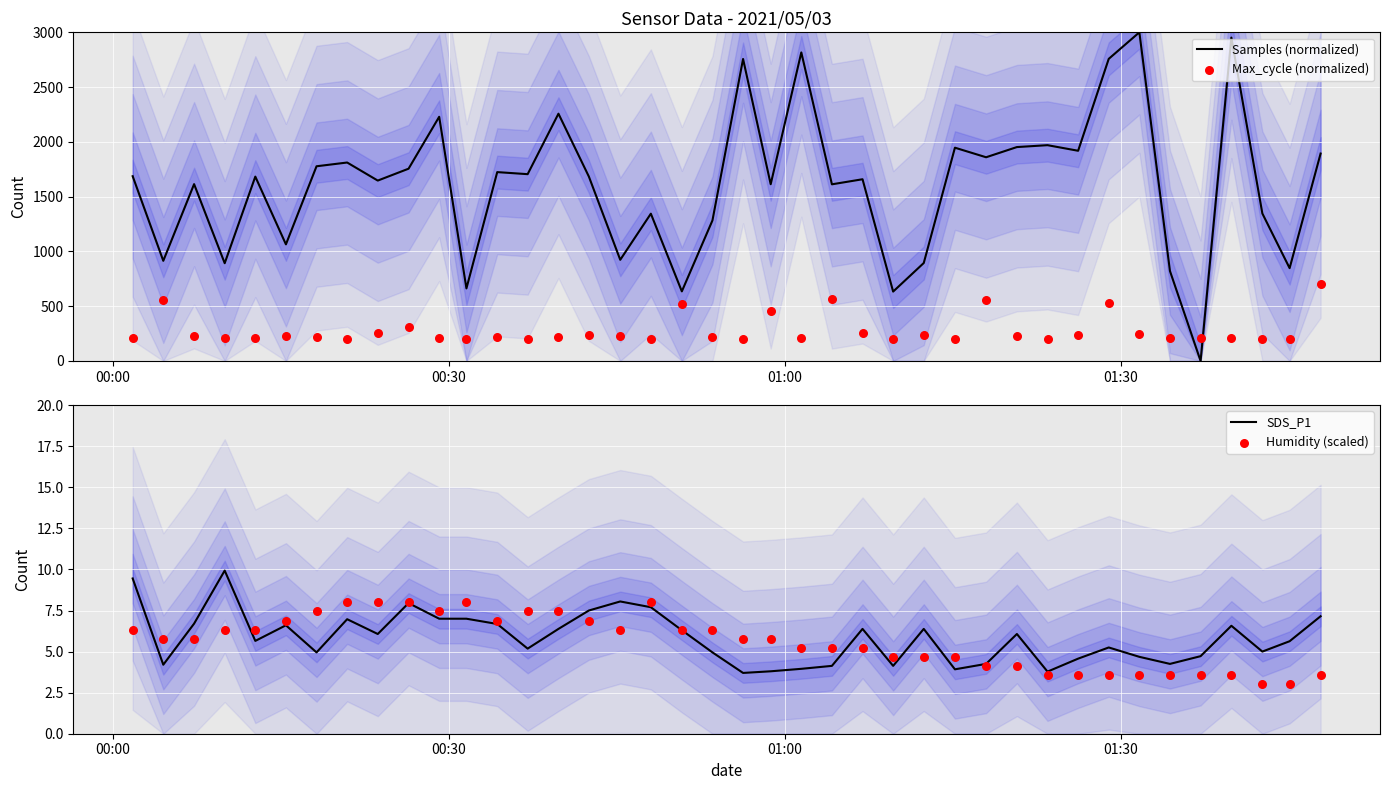

What is the highest value of the Samples (normalized) series?

3000.0